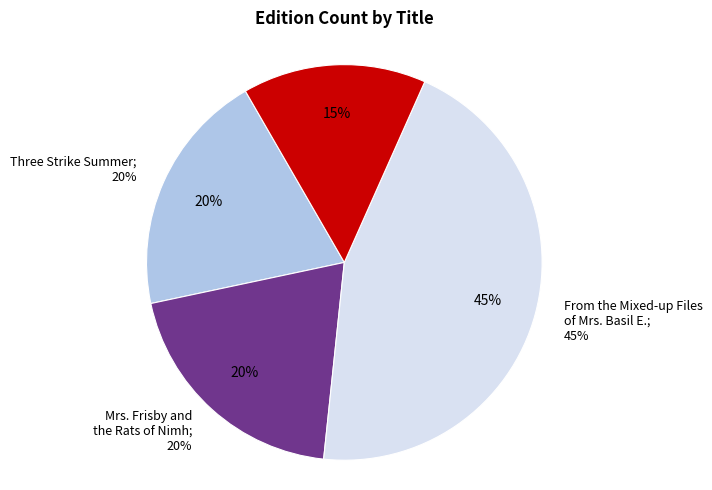

How many slices are in this pie chart?

4